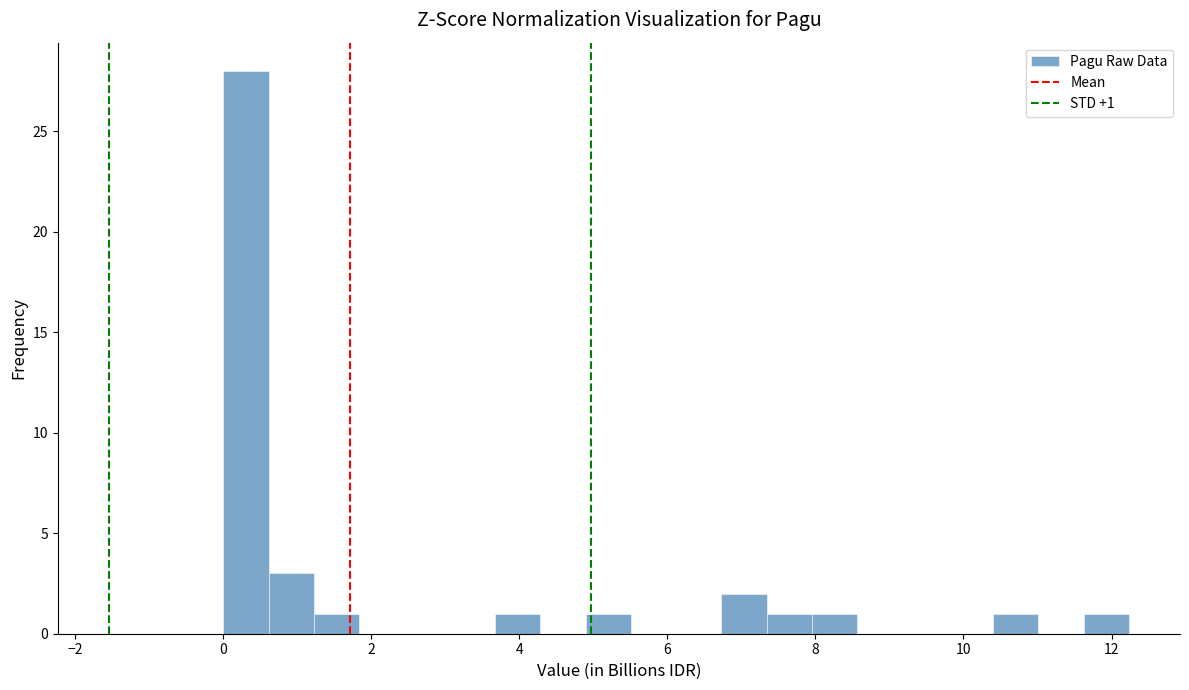

Read against the x-axis, roughly where is the centre of the tallest bar?

0.4